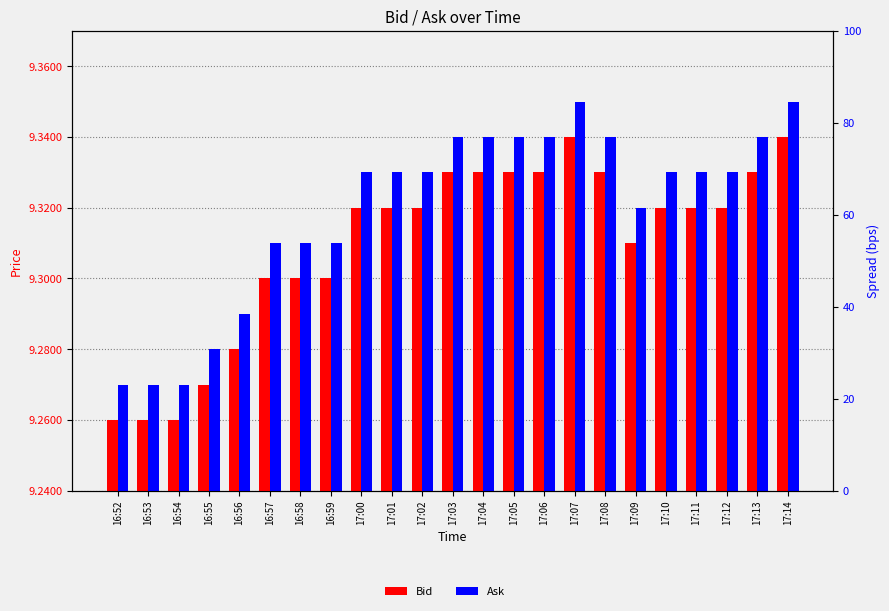

Does the chart contain stacked bars?

No